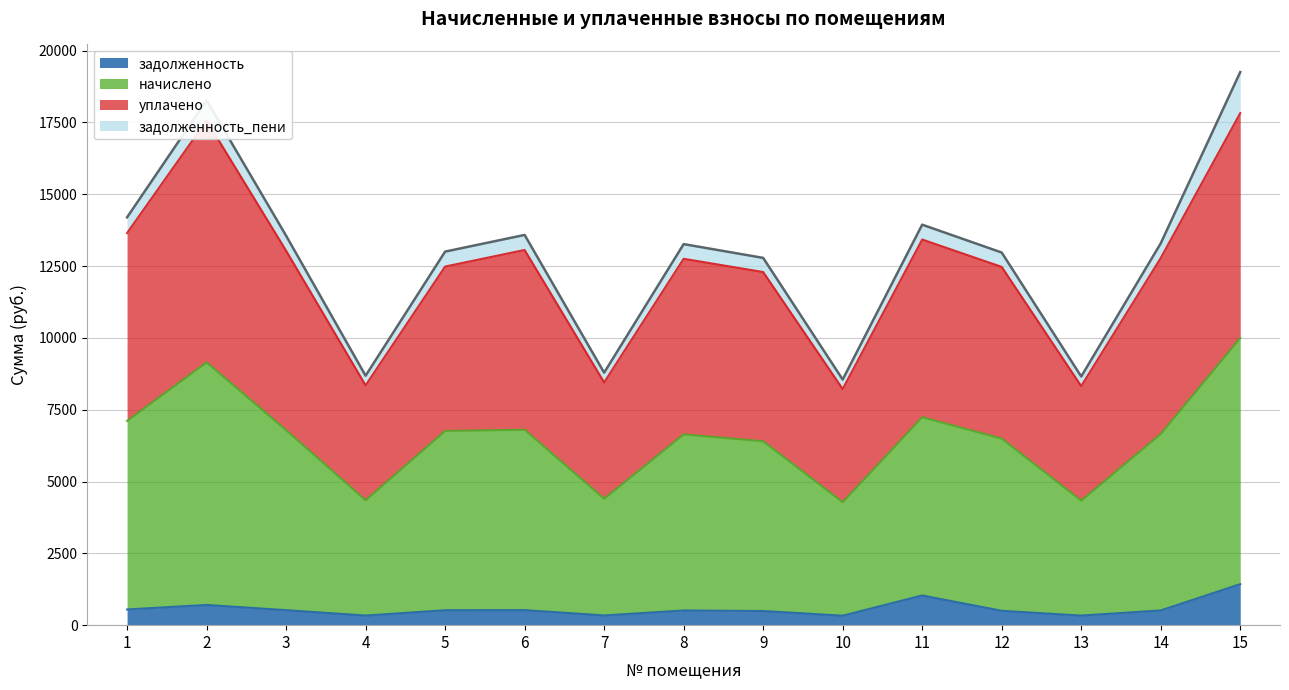

Which series has the largest range (max minus min)?

уплачено